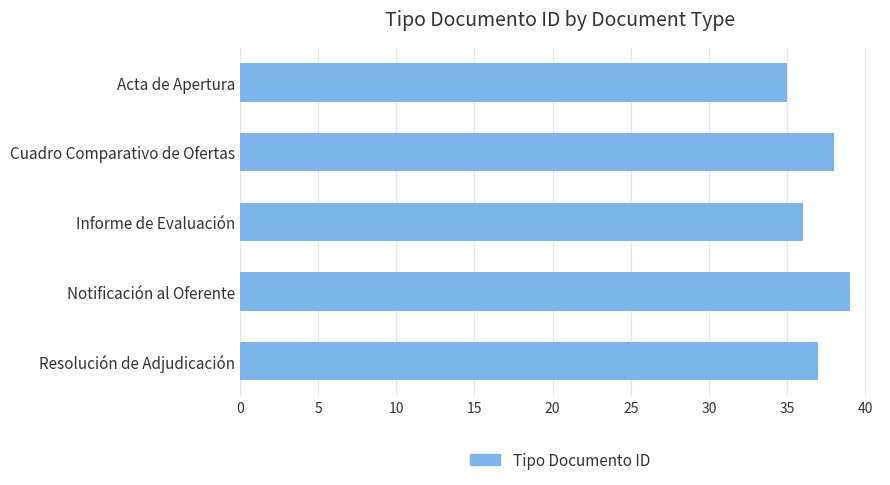

The value at Resolución de Adjudicación is 12. True or false?

False